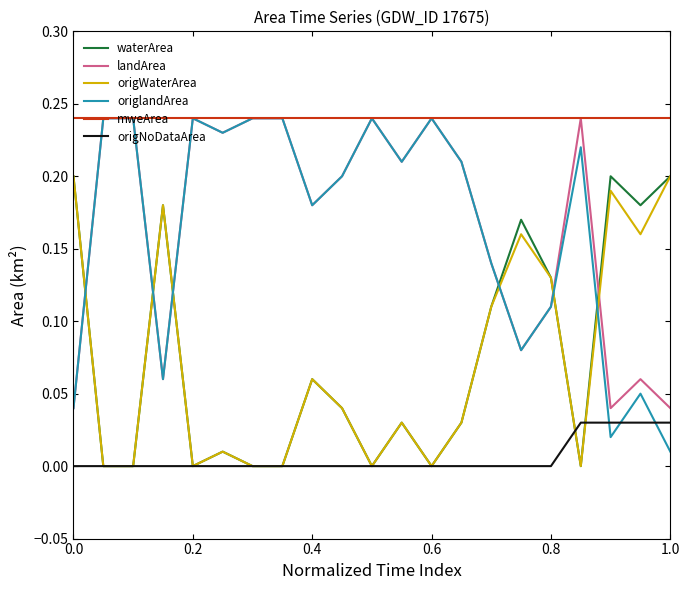

Which series has the largest total across all categories?

mweArea